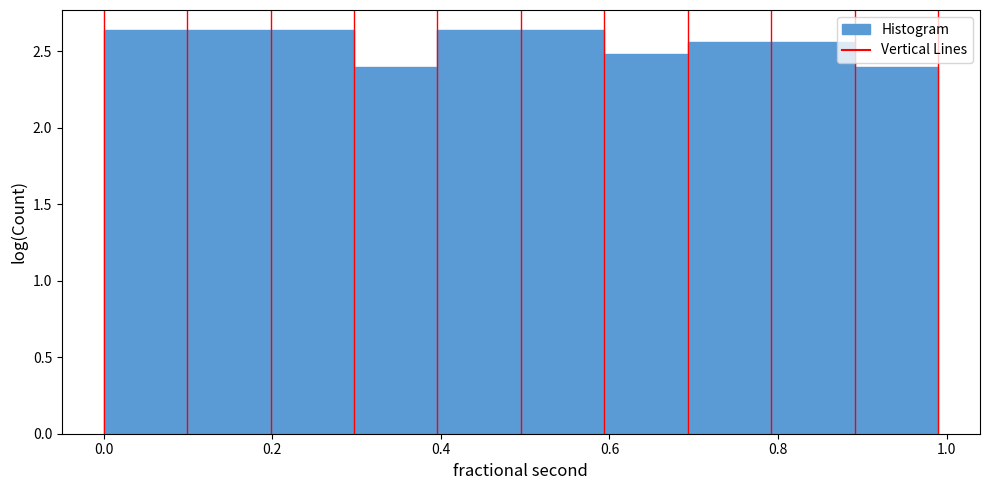

Reading left to right, list every bar in this chart as the range it spans on the x-axis followed by its height. Neither the bar edges nor the heights are printed on the chart, so give them approximately, as read against the axes.

0.0 to 0.1: 2.65
0.1 to 0.2: 2.65
0.2 to 0.3: 2.65
0.3 to 0.4: 2.40
0.4 to 0.5: 2.65
0.5 to 0.6: 2.65
0.6 to 0.7: 2.50
0.7 to 0.8: 2.55
0.8 to 0.9: 2.55
0.9 to 1.0: 2.40